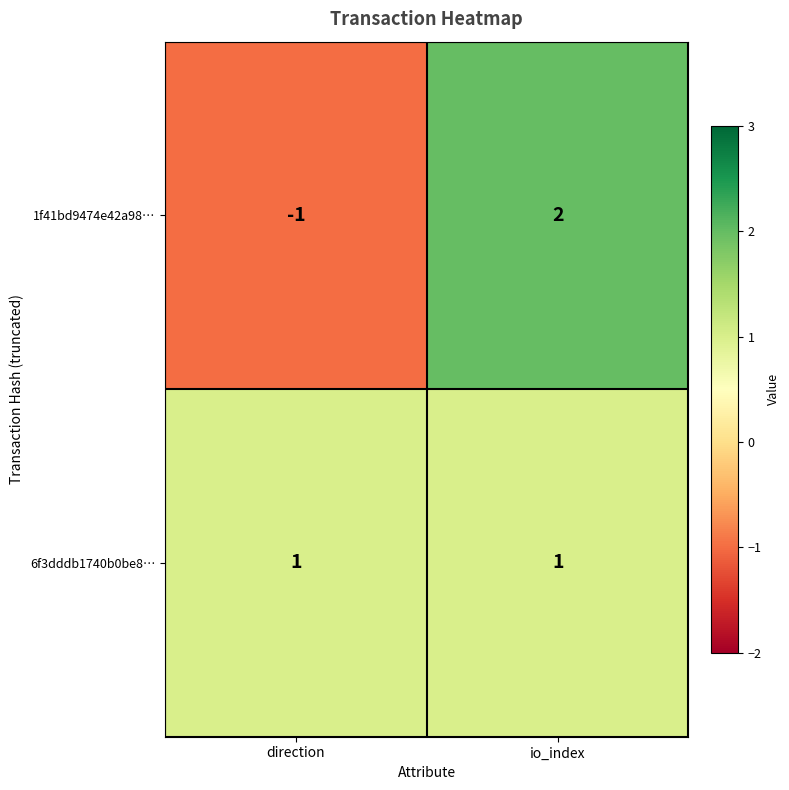

Rank the series by their average value, from highest to lowest.

6f3dddb1740b0be8…, 1f41bd9474e42a98…